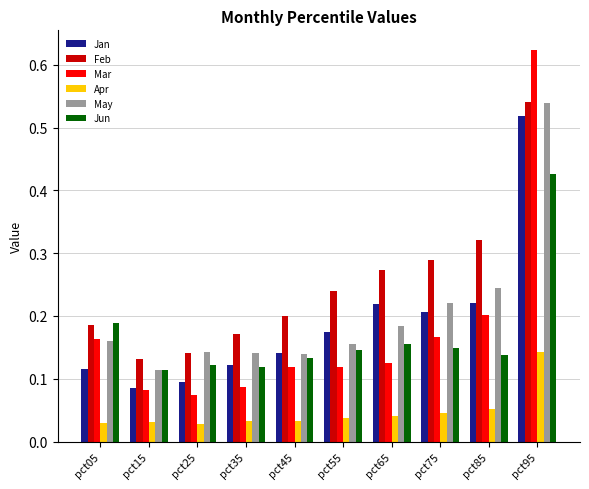

Count the Jun values in the range 0 to 1.

10